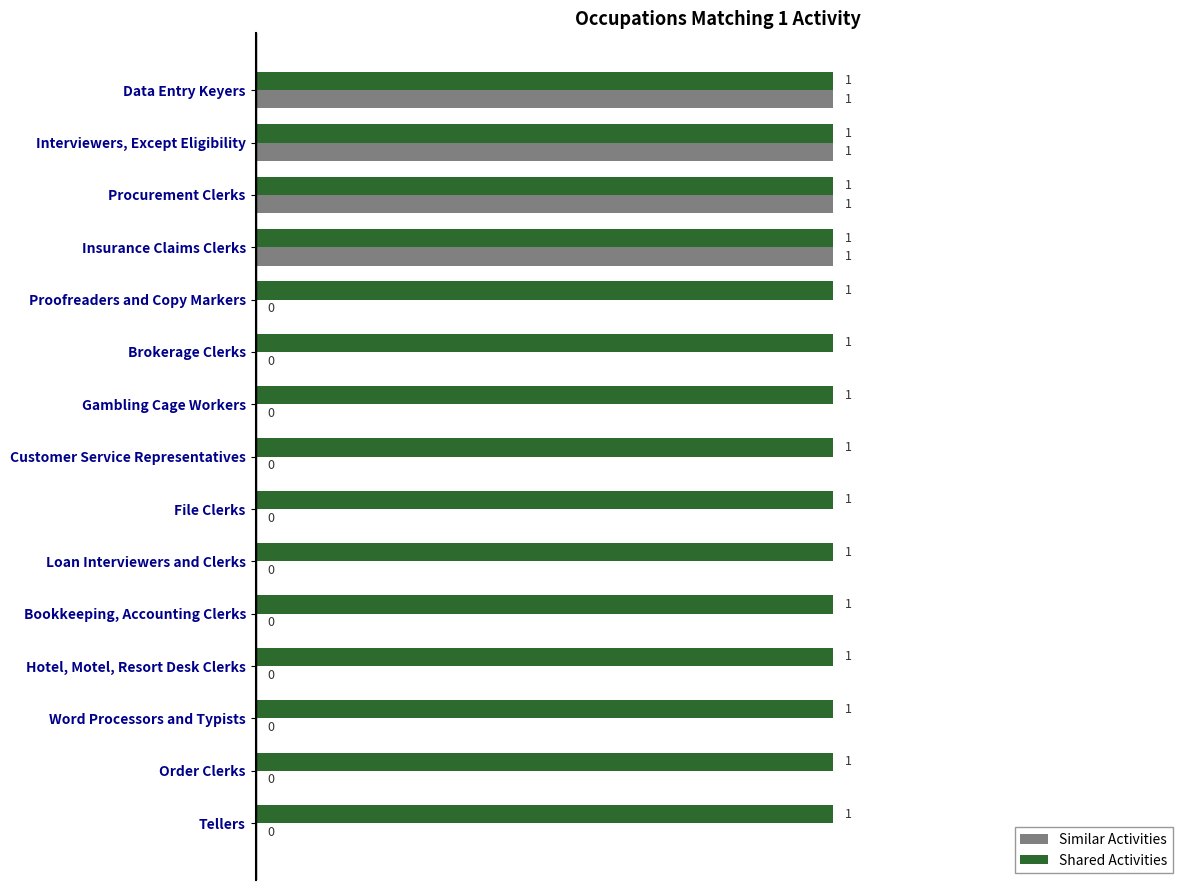

Between Procurement Clerks and Gambling Cage Workers, which series saw the biggest shift?

Similar Activities